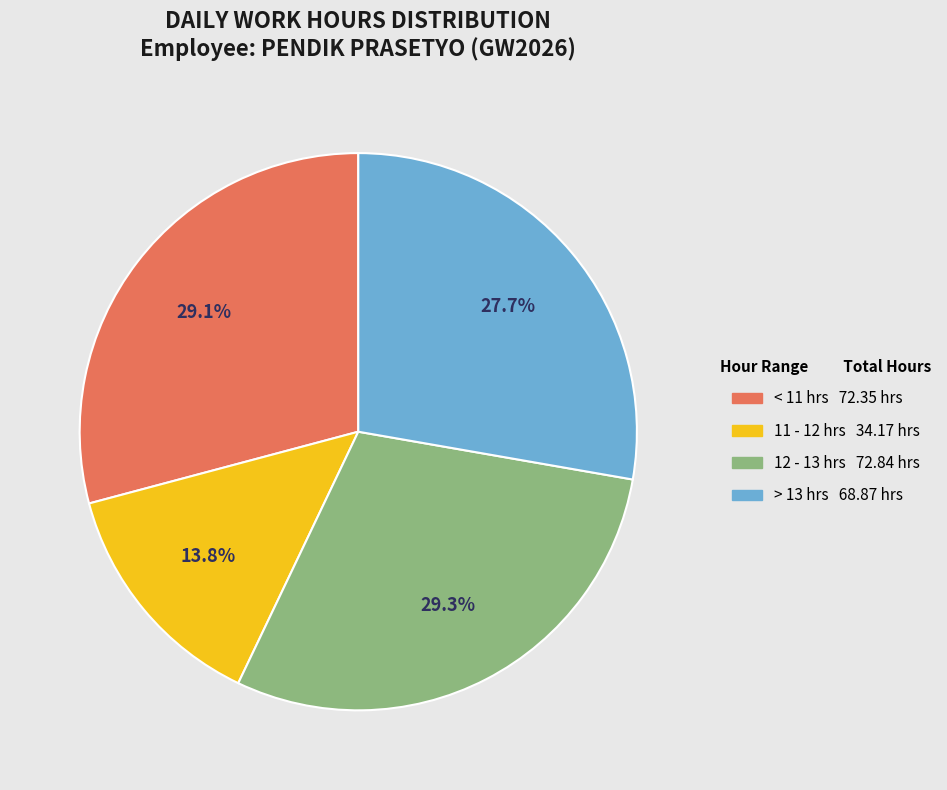

Is there any slice that represents more than half of the pie?

No